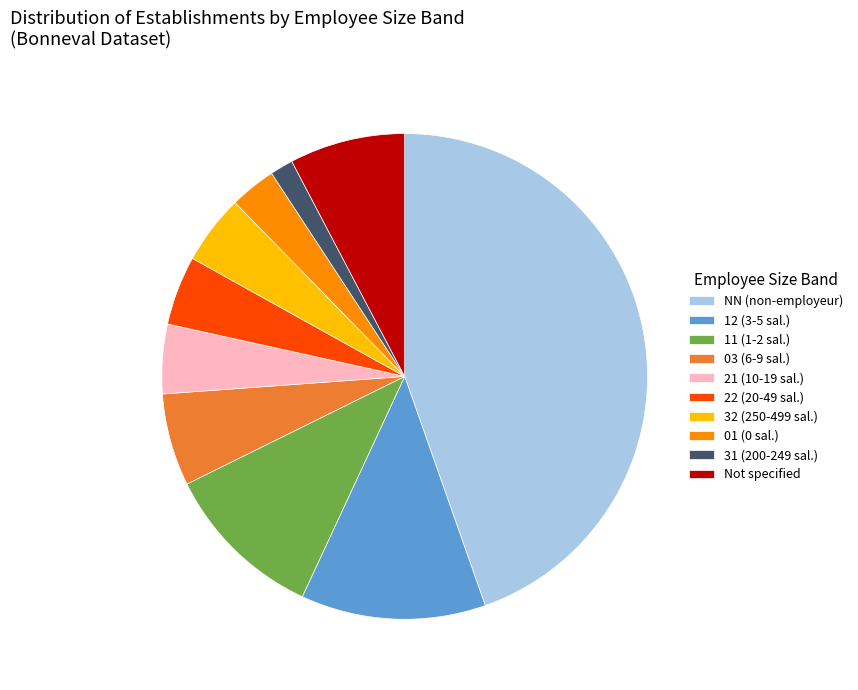

Does Not specified account for over 50% of the chart?

No